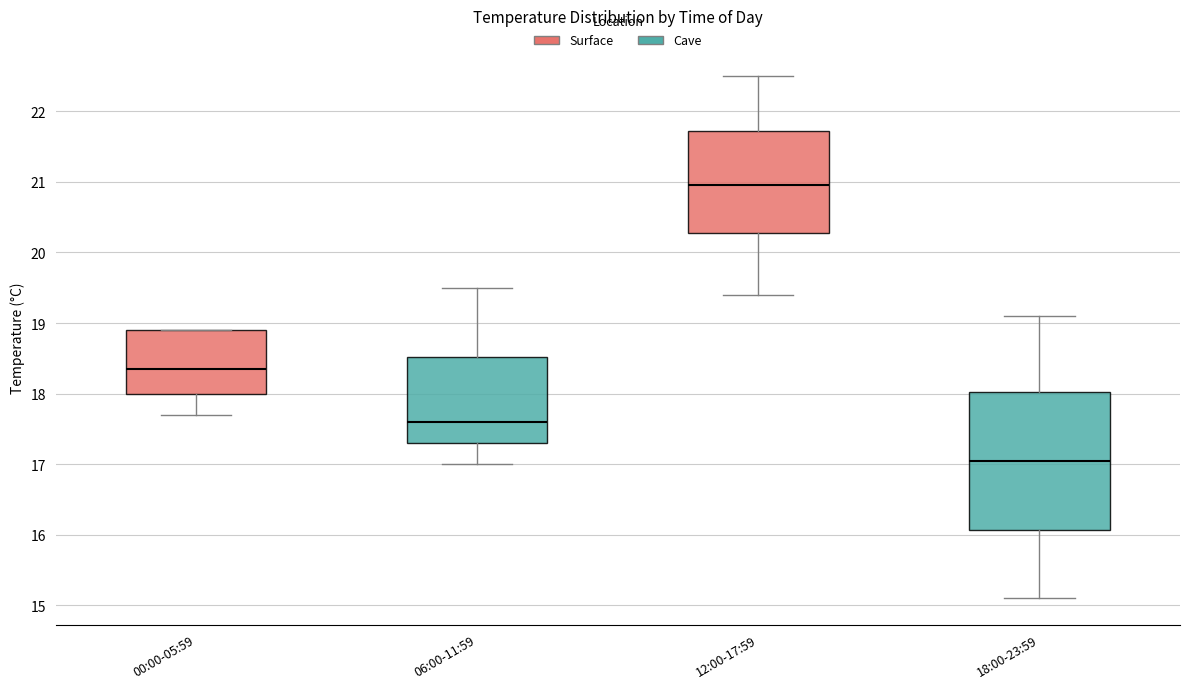

Where is the upper edge of the box for 12:00-17:59 on the y-axis? The values are not printed on the chart, so give them approximately, as read against the axis.

21.7